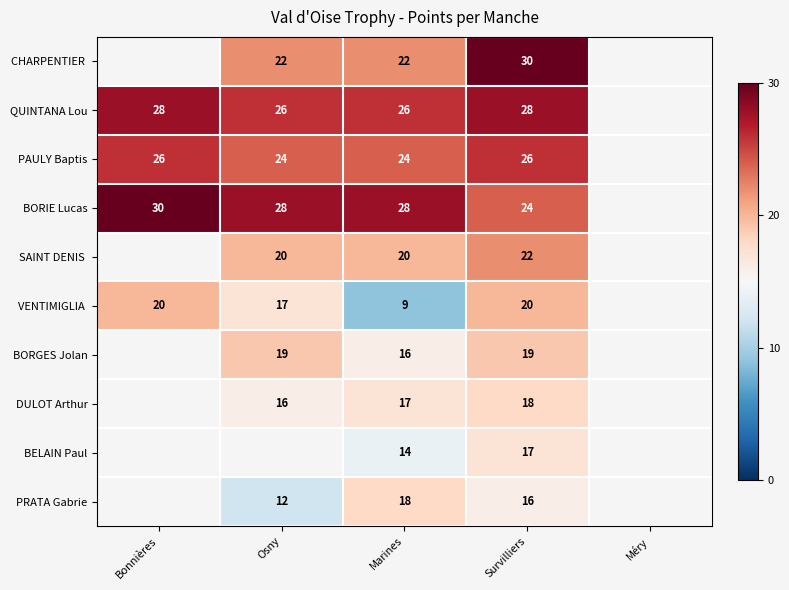

Is it true that QUINTANA Lou equals 41 at Marines?

False